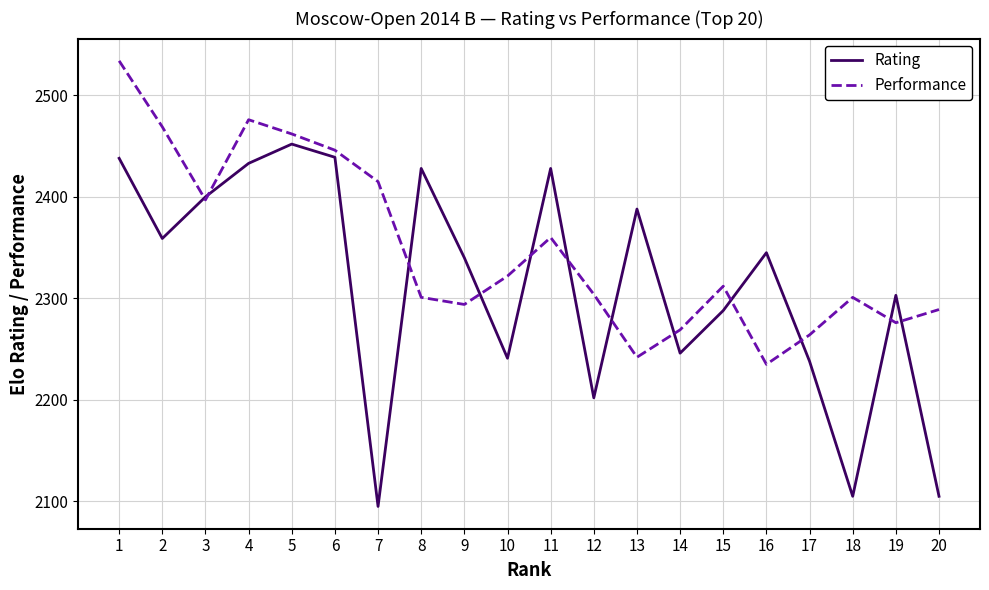

True or false: Performance has a value of 3860 at 18.

False